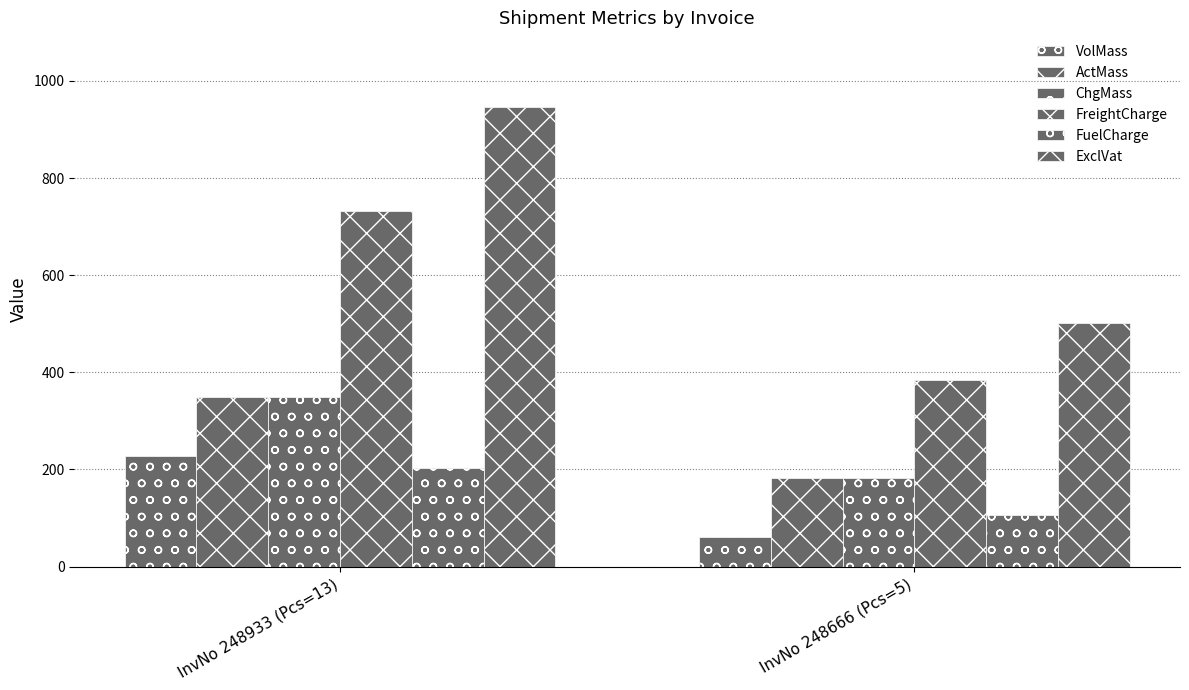

How many data points does each series have?

2